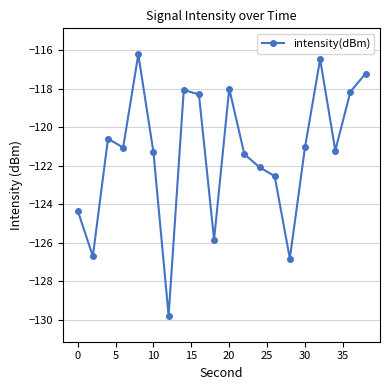

How many interior local valleys (lower than both neighbors) does the data have?

6